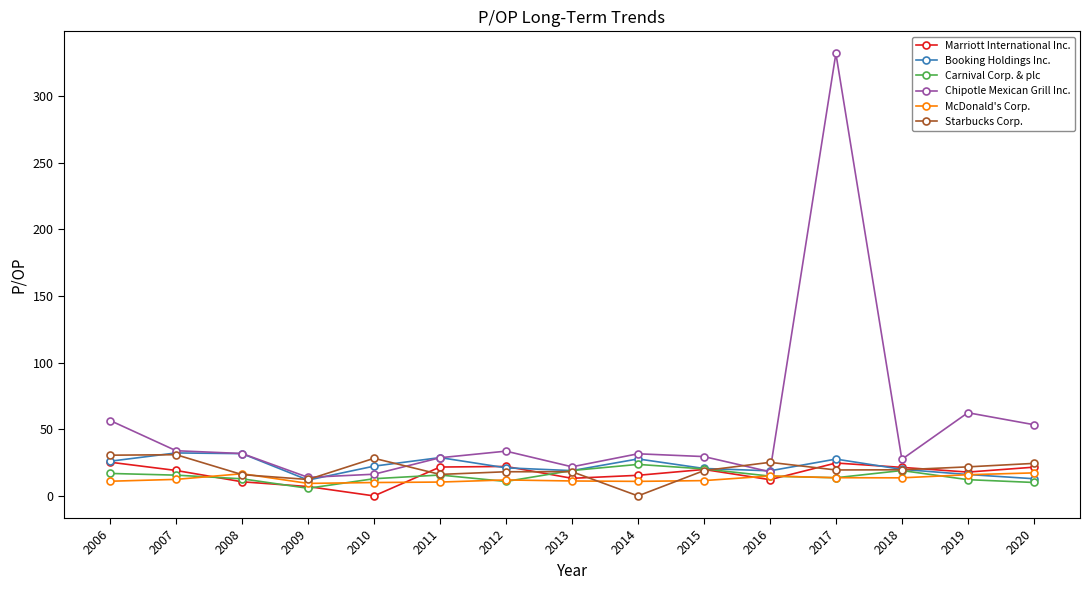

How many lines are shown in the chart?

6